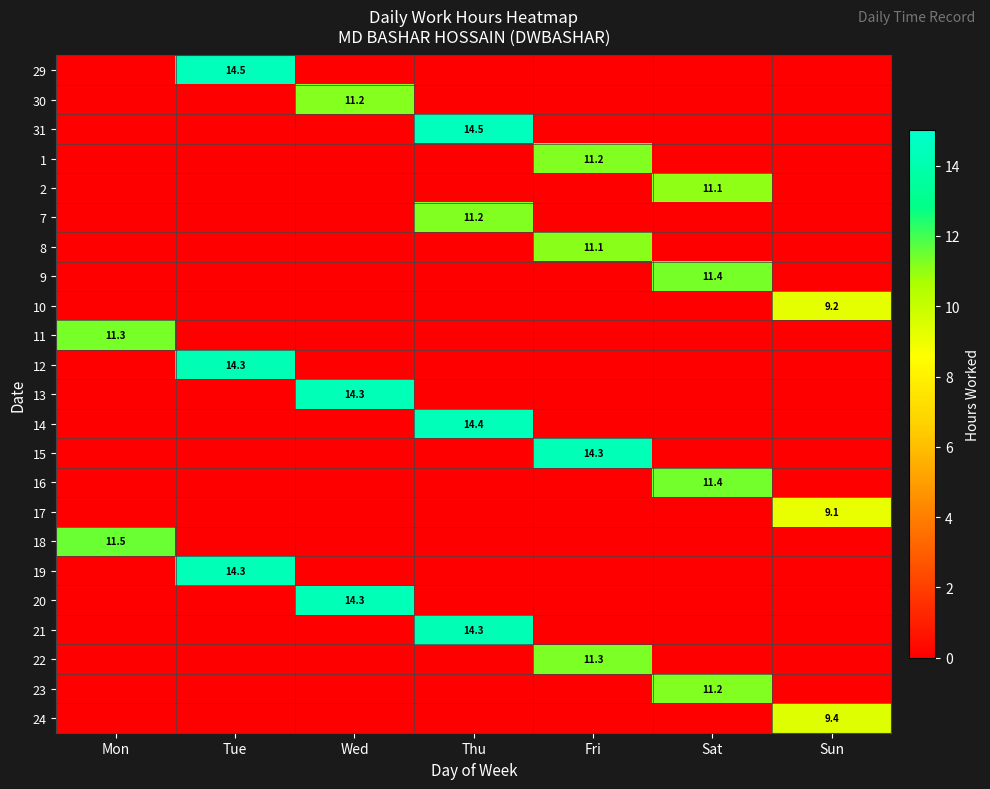

True or false: 20 has a value of 5.0 at Wed.

False